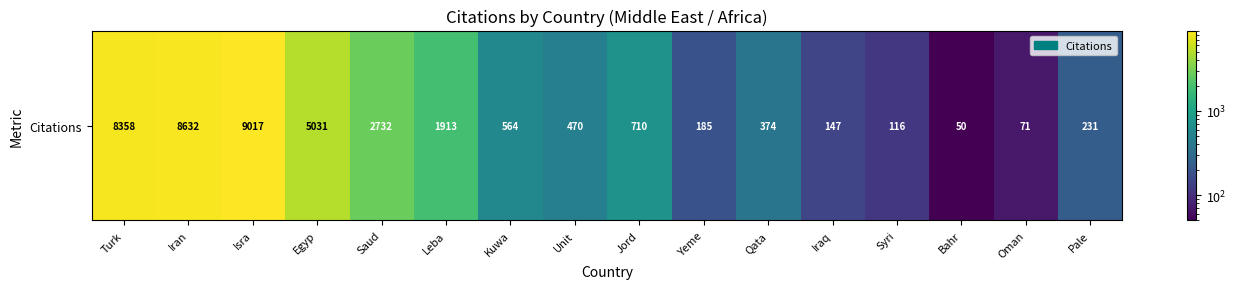

List the labels in order of value, largest first.

Isra, Iran, Turk, Egyp, Saud, Leba, Jord, Kuwa, Unit, Qata, Pale, Yeme, Iraq, Syri, Oman, Bahr